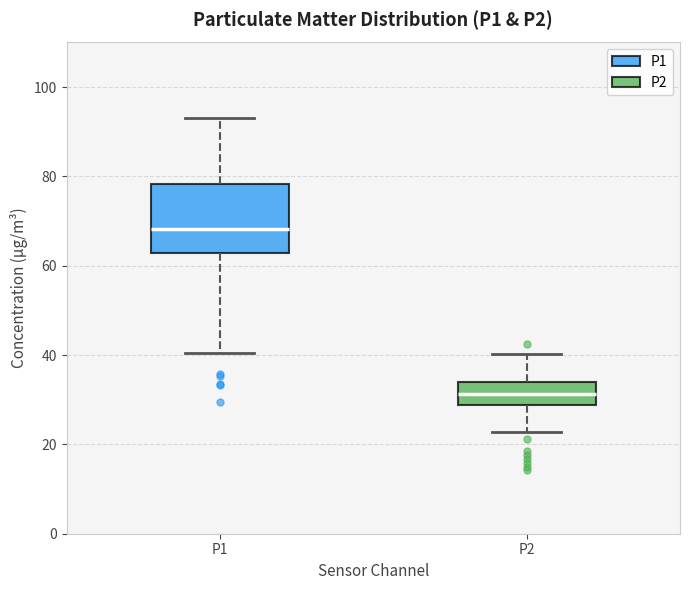

Where is the upper edge of the box for P1 on the y-axis? The values are not printed on the chart, so give them approximately, as read against the axis.

78